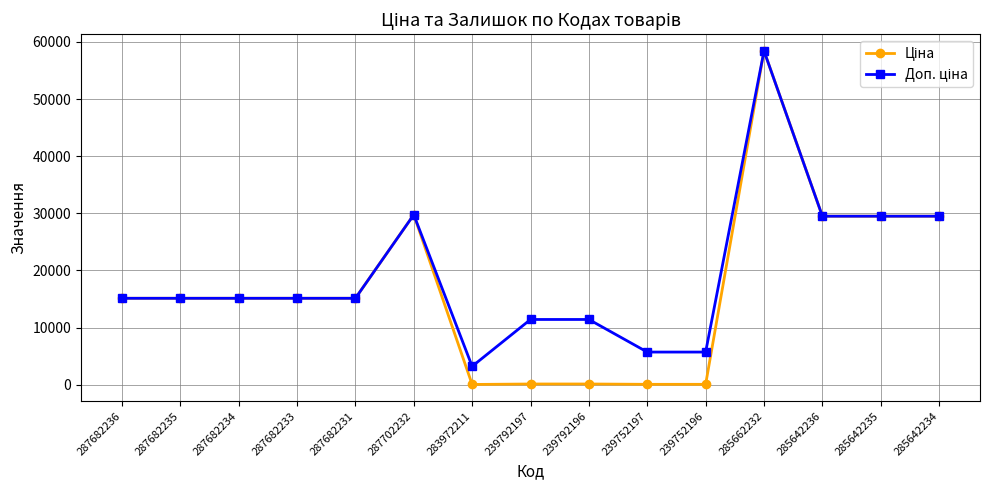

At which category is the sum across all series the highest?

285662232